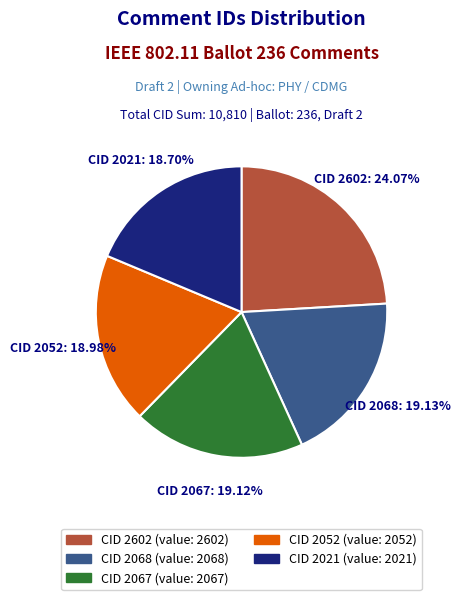

To the nearest percent, what is the difference between the largest and smallest slice percentages?

5%